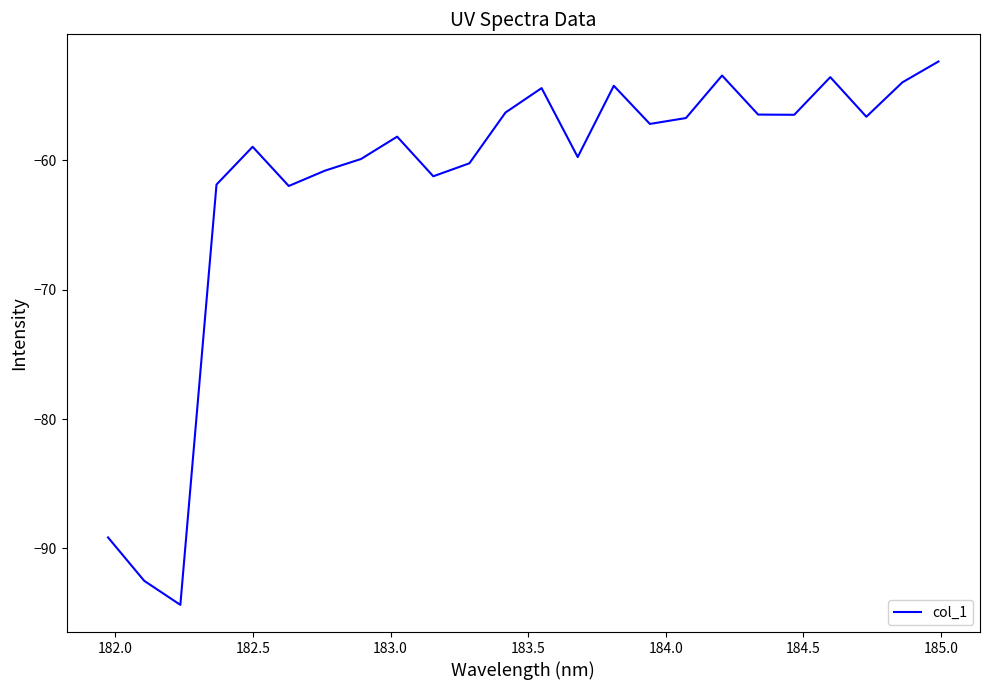

What is the smallest value displayed?

-94.4